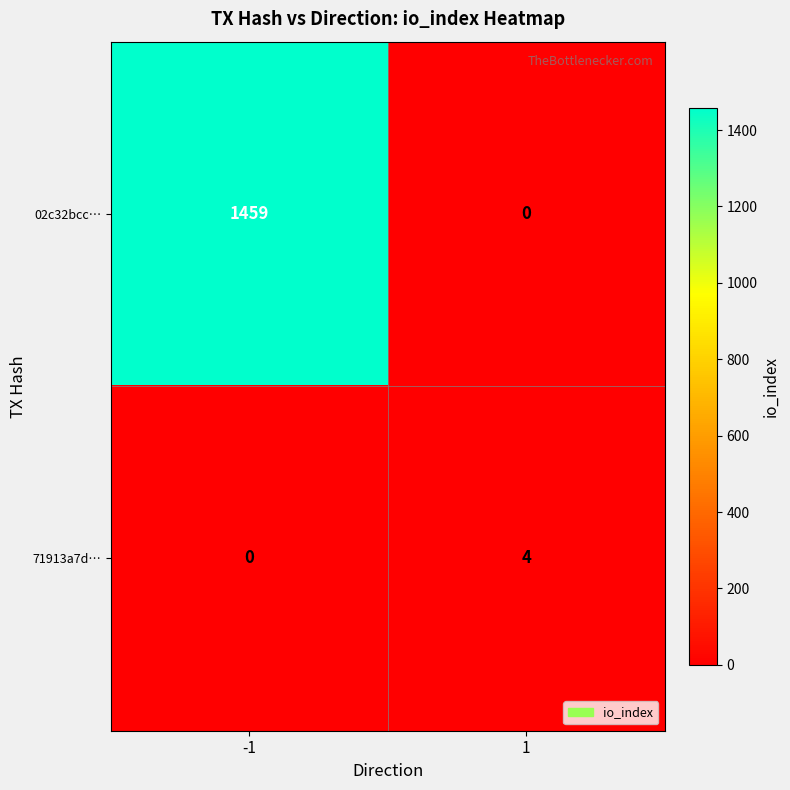

How many series are shown in this chart?

2